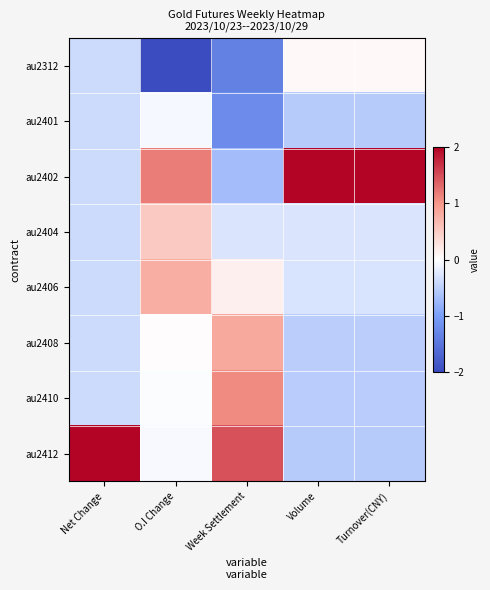

What is the spread (max minus min) of values at Net Change?

2.4